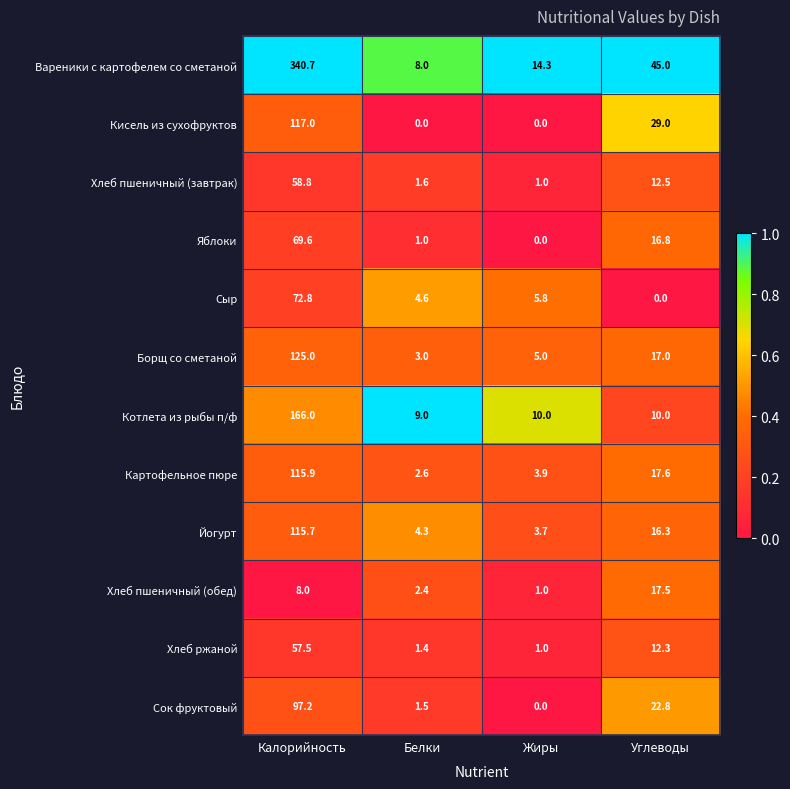

Which series changed the most between Жиры and Углеводы?

Вареники с картофелем со сметаной